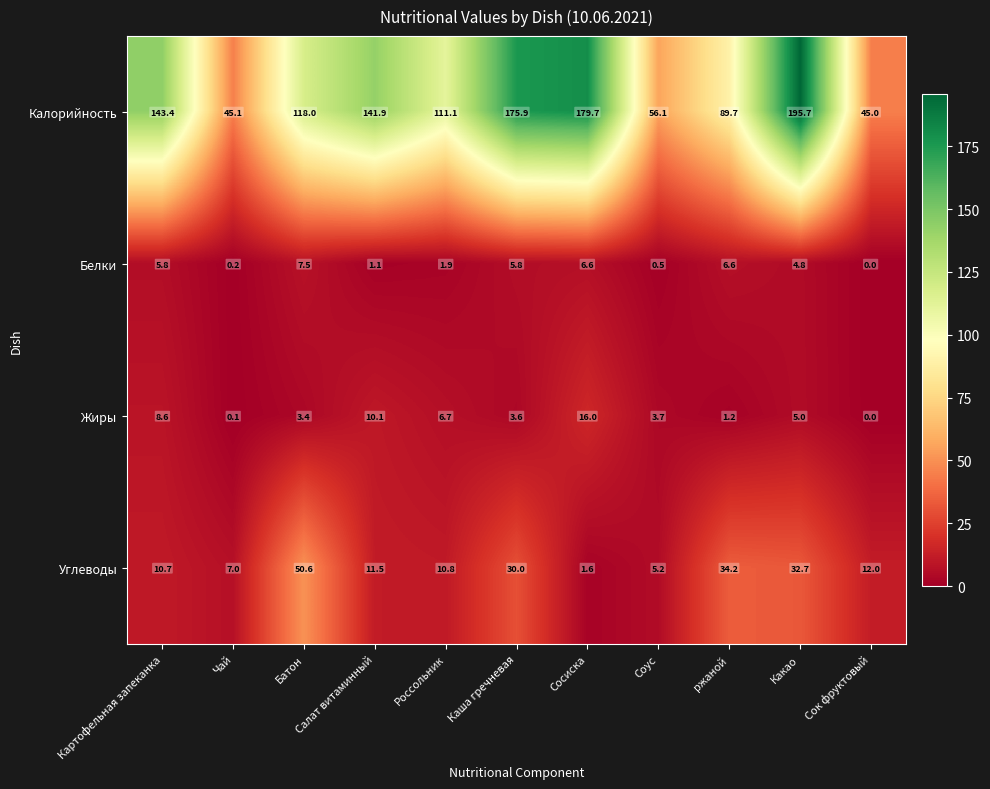

What is the approximate value of Жиры at Салат витаминный?

10.1